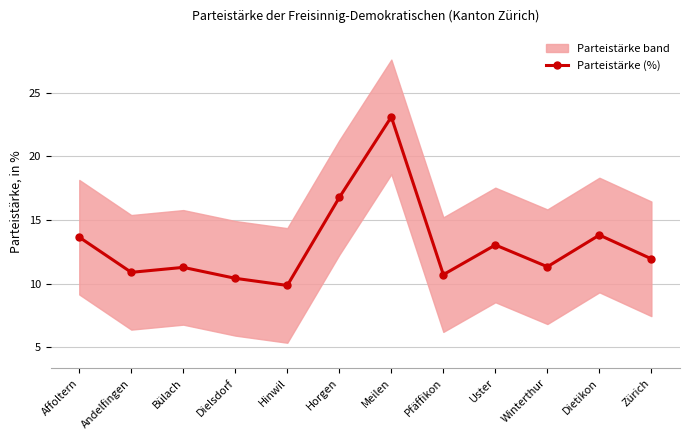

Where does the data first go above 11?

Affoltern